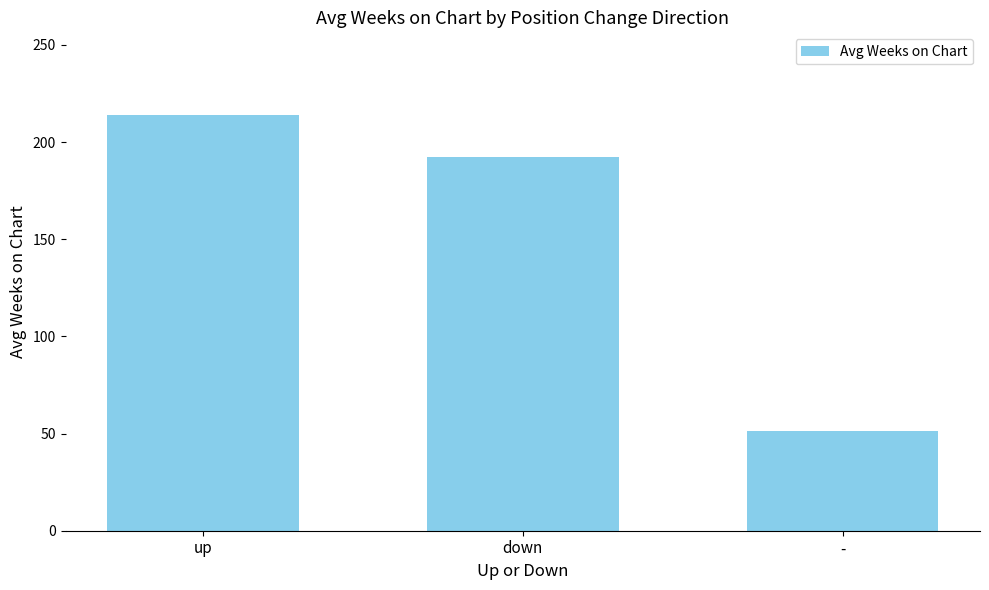

What is the ratio of the value at down to the value at up?

0.9